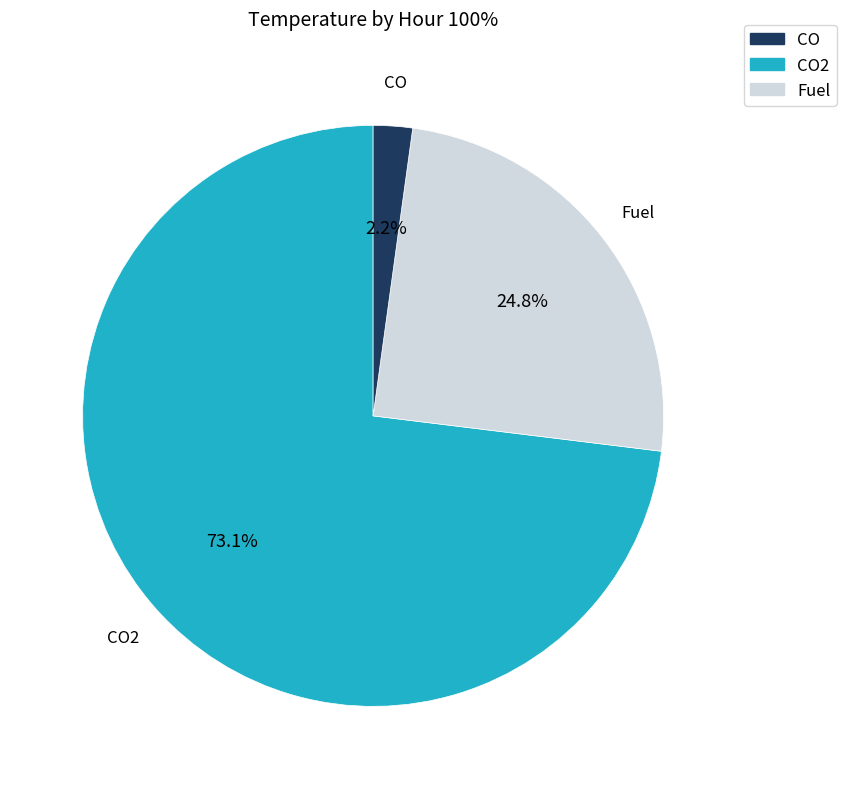

How many slices are in this pie chart?

3